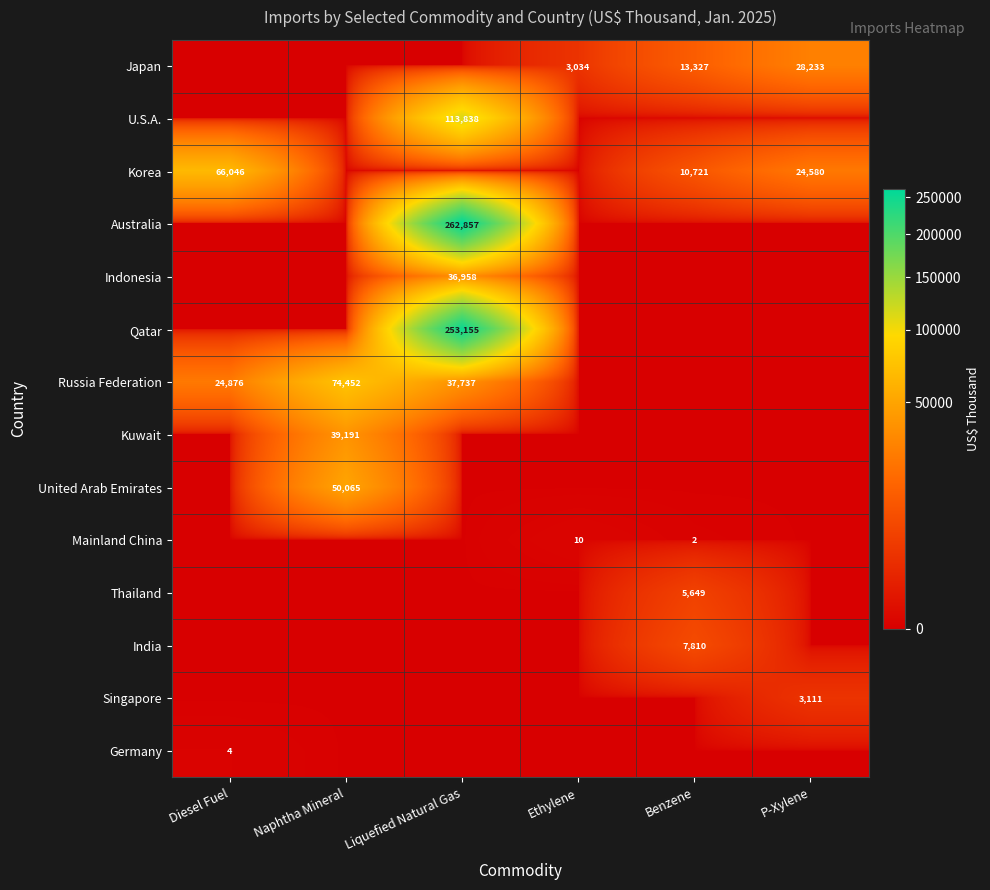

Which category has the highest value in the U.S.A. series?

Liquefied Natural Gas